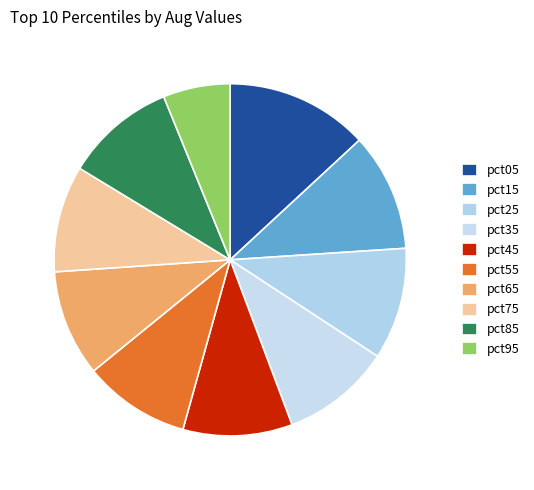

The pct95 slice represents 6% of the pie. True or false?

True